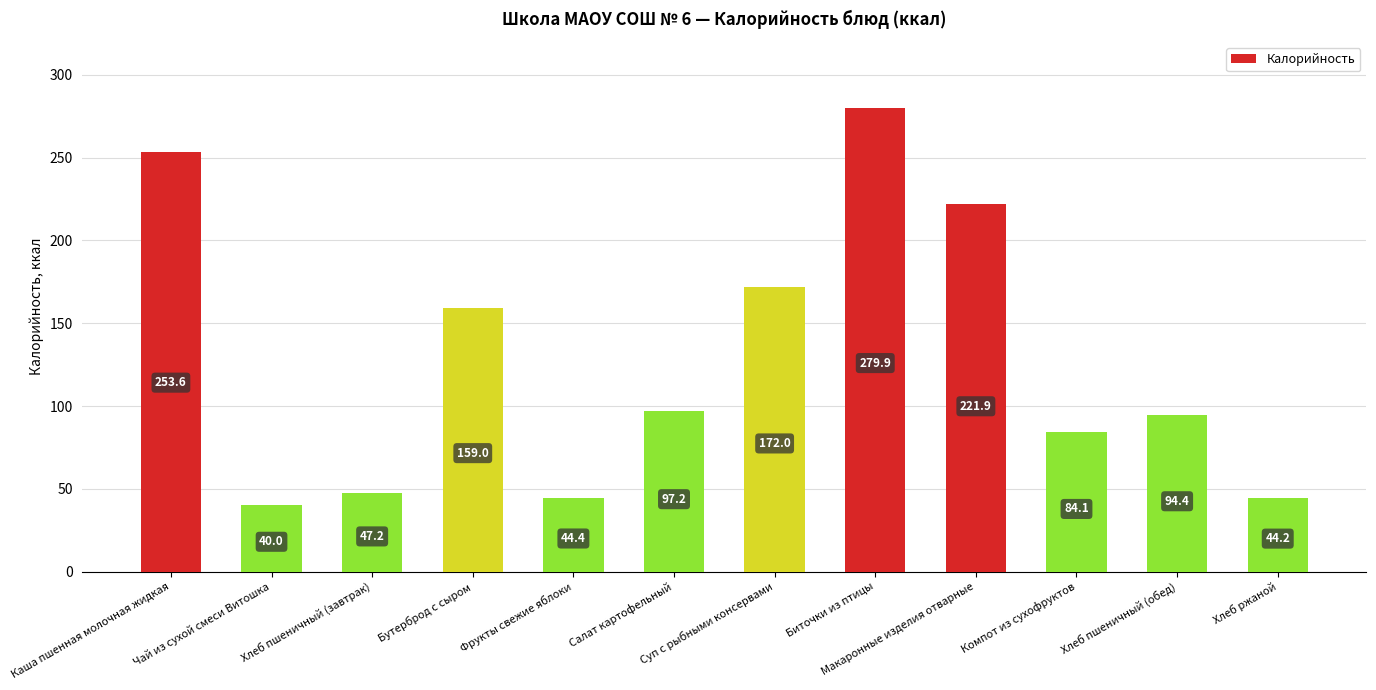

Rank the categories by value from highest to lowest.

Биточки из птицы, Каша пшенная молочная жидкая, Макаронные изделия отварные, Суп с рыбными консервами, Бутерброд с сыром, Салат картофельный, Хлеб пшеничный (обед), Компот из сухофруктов, Хлеб пшеничный (завтрак), Фрукты свежие яблоки, Хлеб ржаной, Чай из сухой смеси Витошка